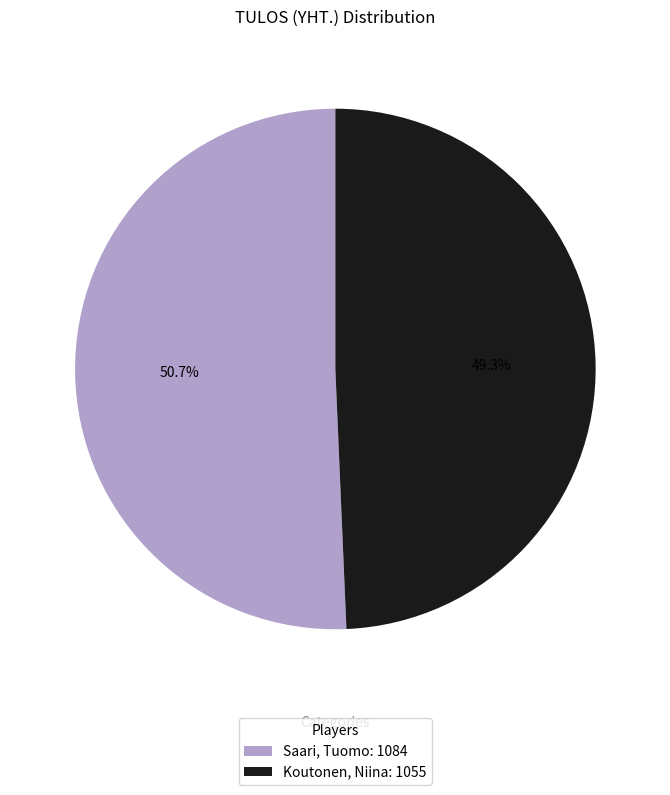

The Koutonen, Niina slice represents 62% of the pie. True or false?

False